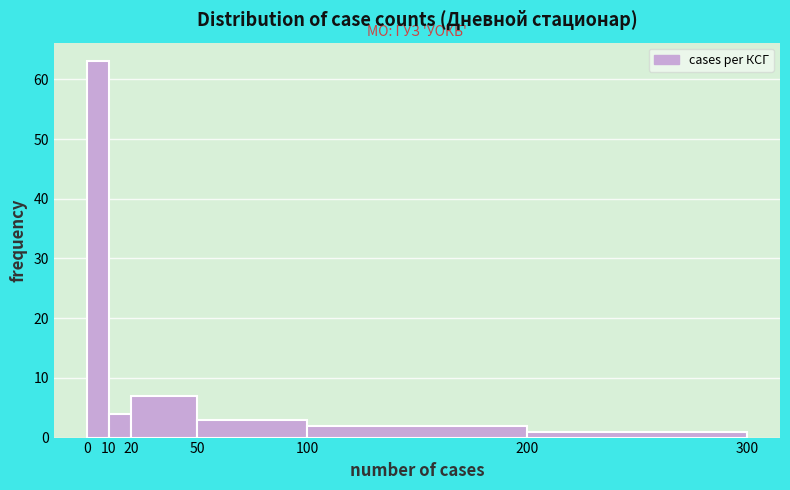

Over which range of the x-axis is the bar tallest?

0 to 10